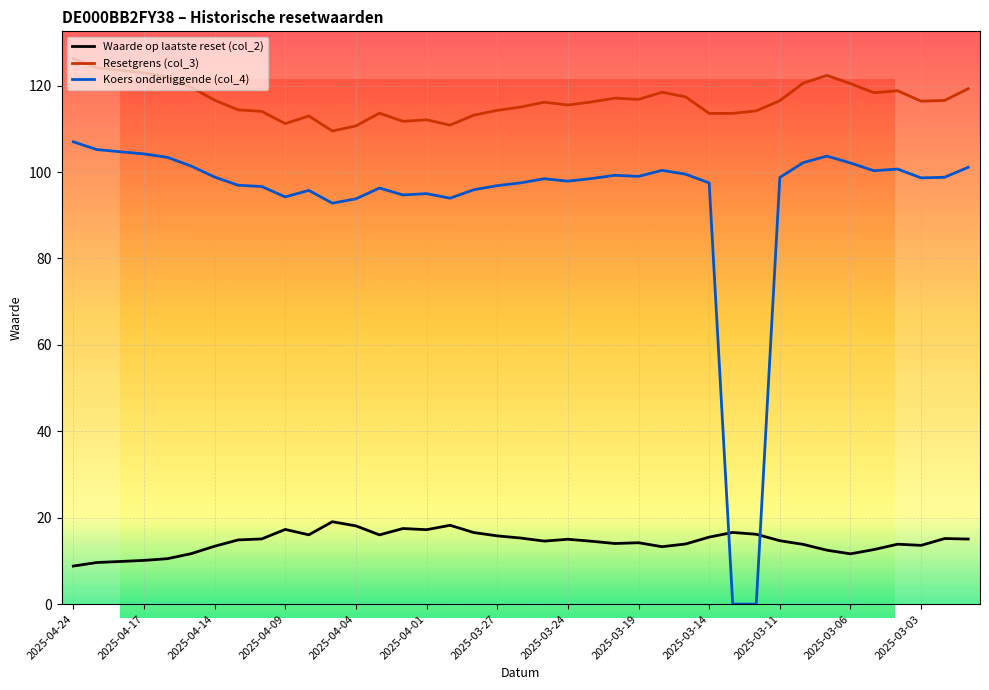

Which series has the largest total across all categories?

Resetgrens (col_3)